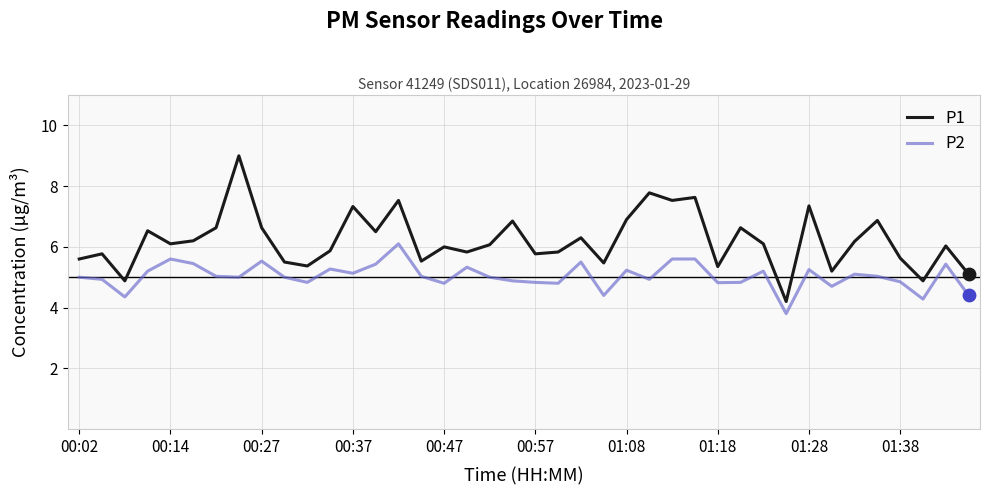

What are all the series names shown in the legend?

P1, P2